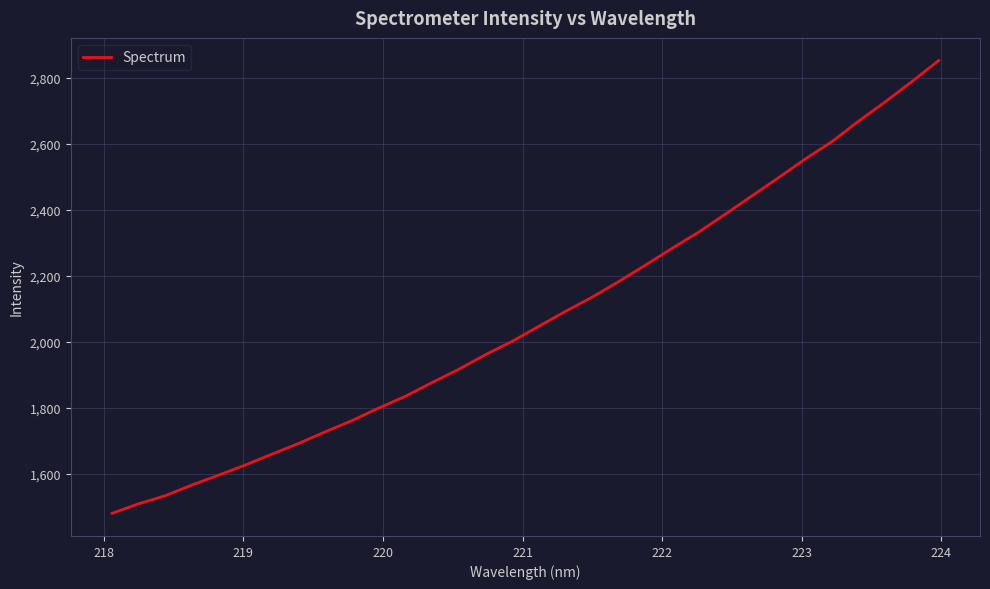

How many values are below 2047?

16